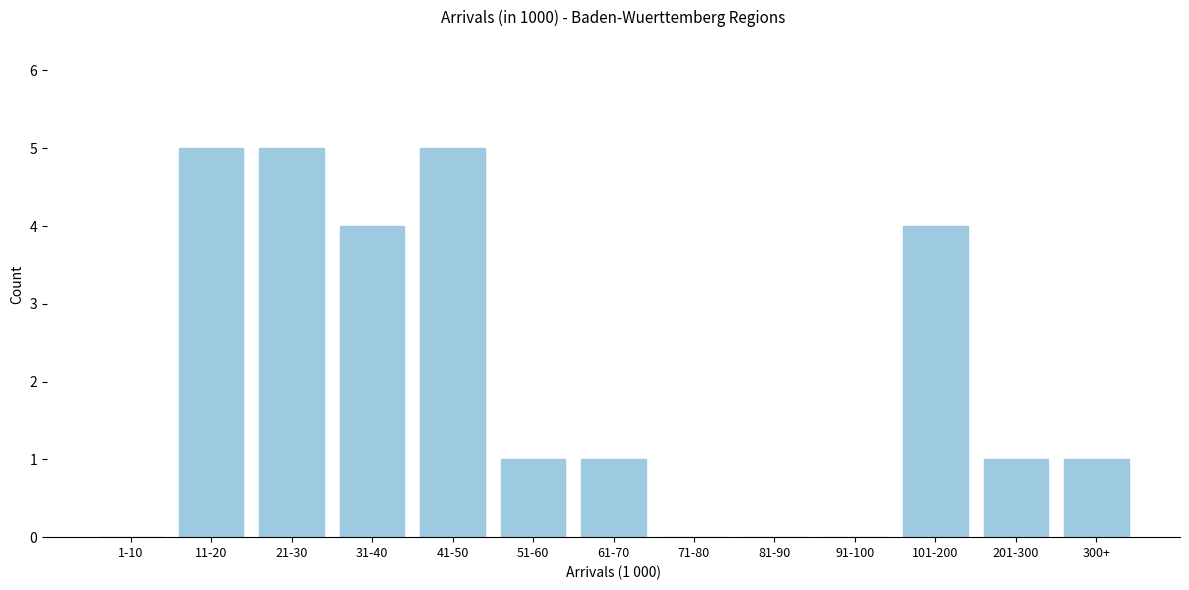

Reading left to right, list all the values displayed in this chart.

1-10=0	11-20=5	21-30=5	31-40=4	41-50=5	51-60=1	61-70=1	71-80=0	81-90=0	91-100=0	101-200=4	201-300=1	300+=1